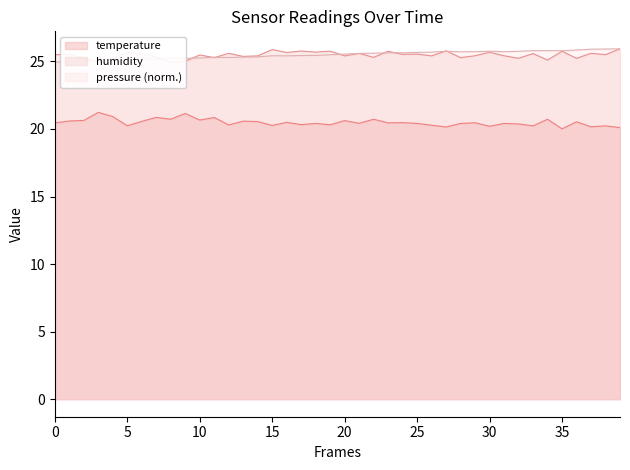

What is the highest value of the pressure (norm.) series?

25.9